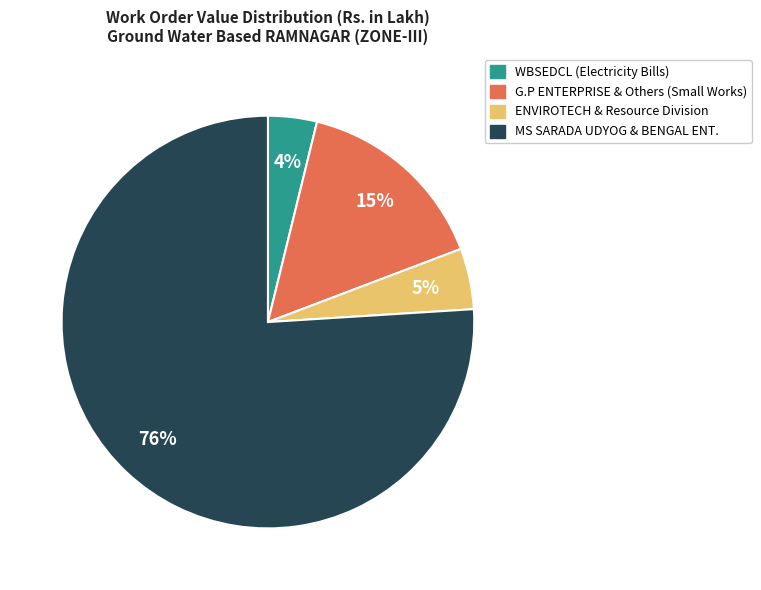

Is there a majority slice in this chart?

Yes